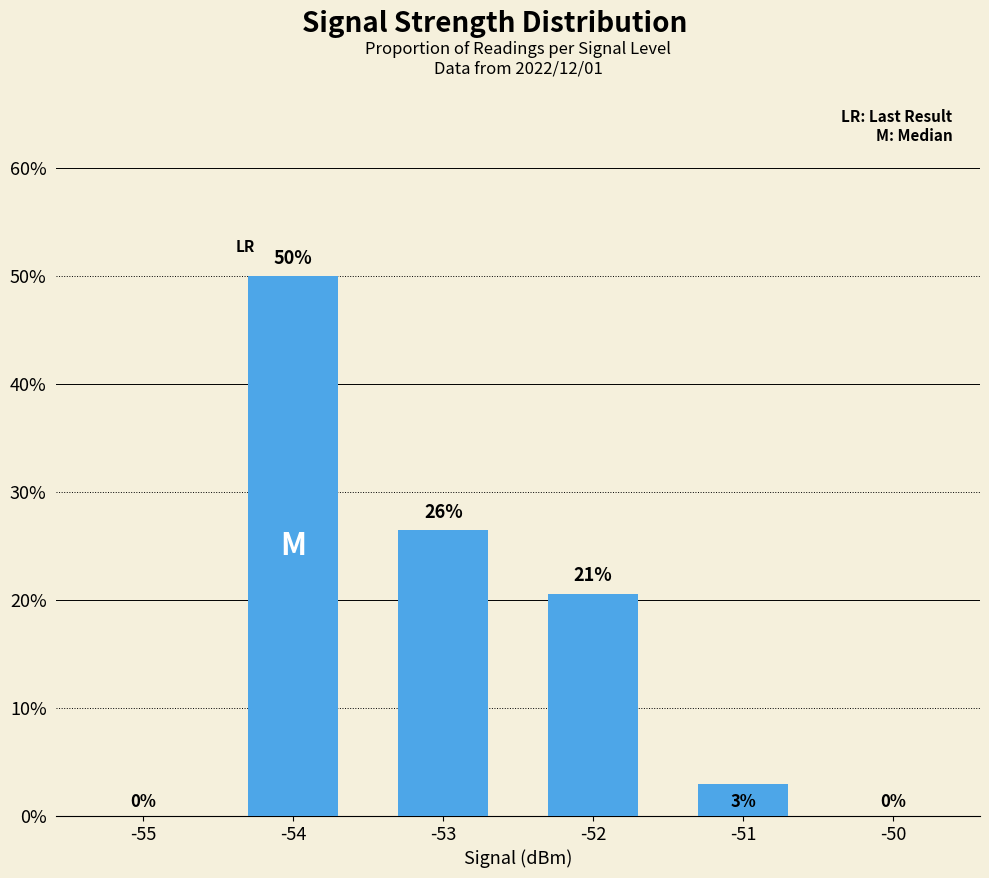

What is the sum of the values at -54 and -55?

50.0